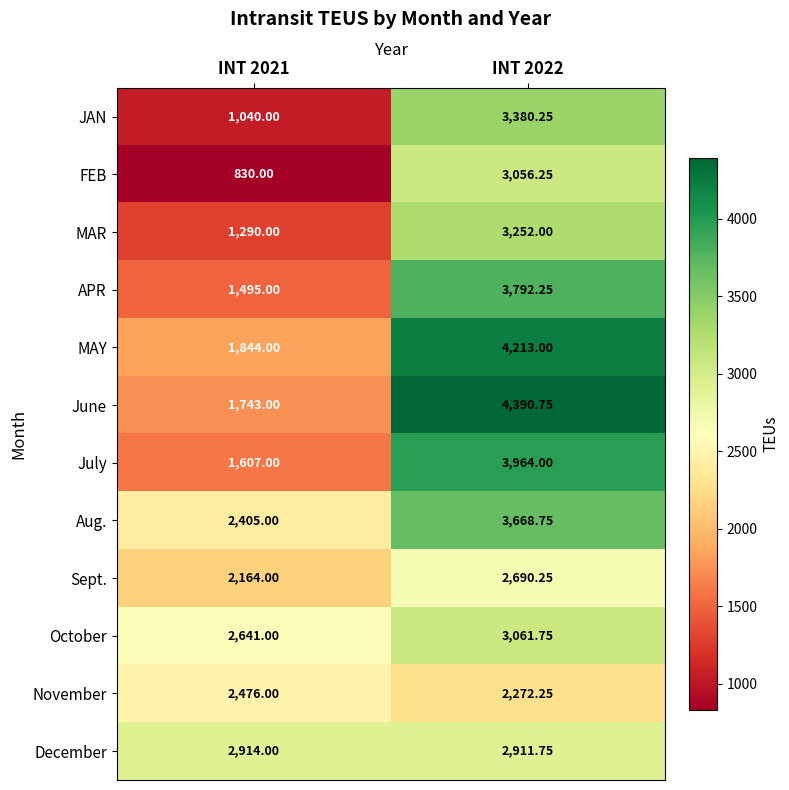

Between INT 2021 and INT 2022, which series saw the biggest shift?

June